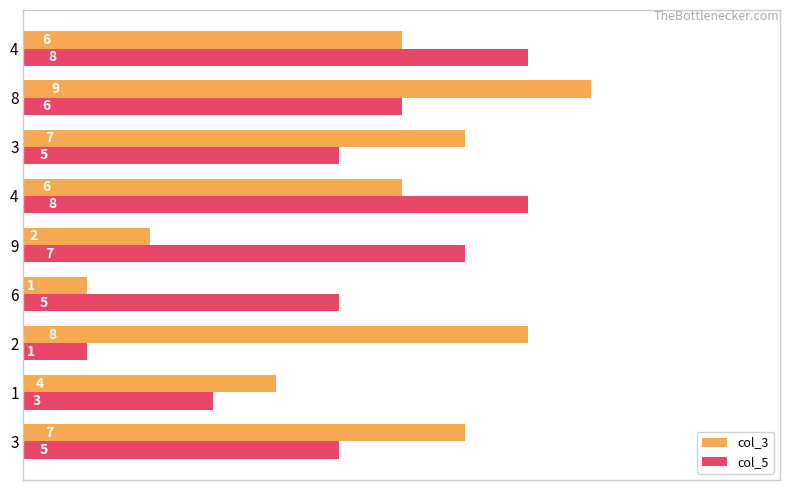

What are all the series names shown in the legend?

col_3, col_5